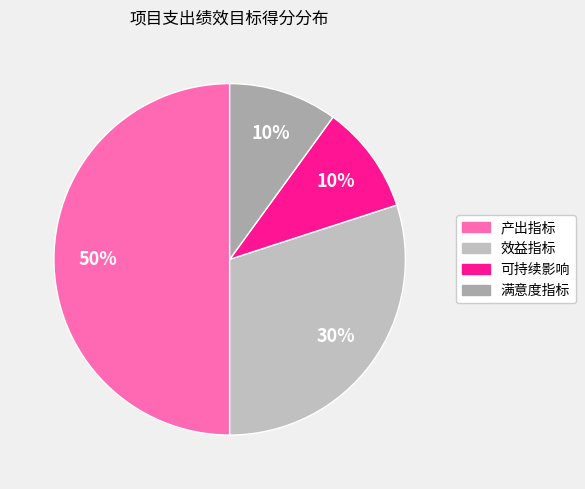

The 产出指标 slice represents 50% of the pie. True or false?

True